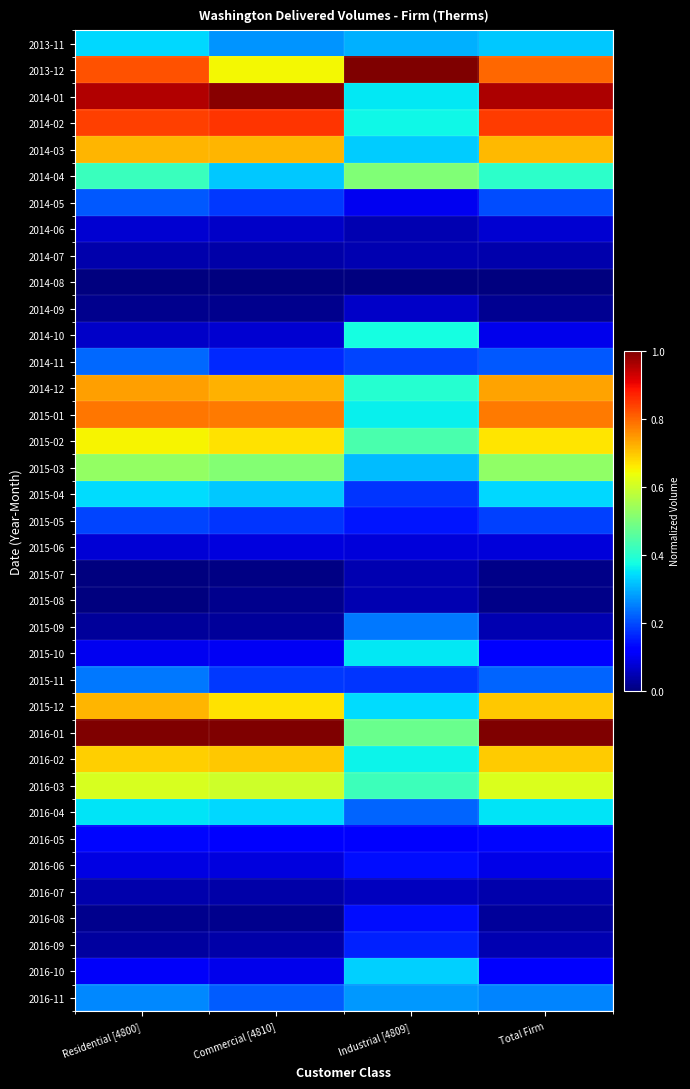

Which has a higher value, Industrial [4809] or Commercial [4810]?

Industrial [4809]